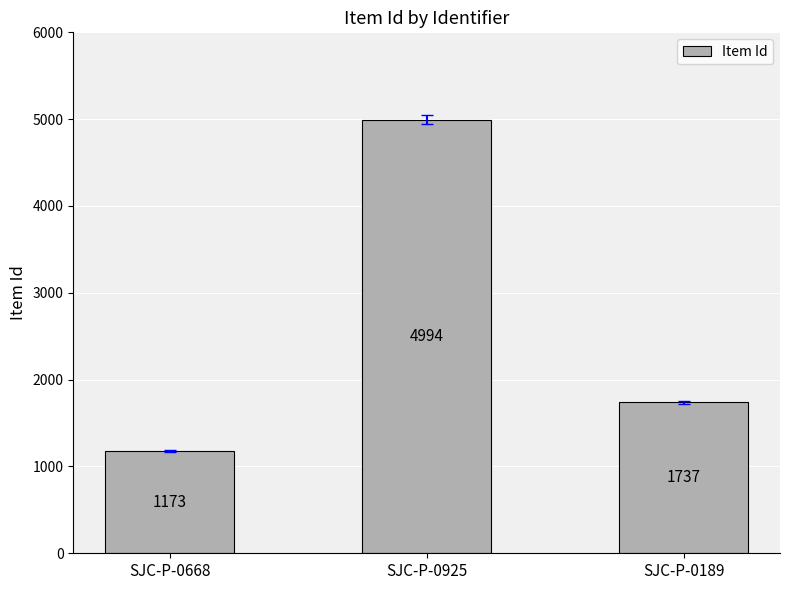

How many bars are there in total?

3